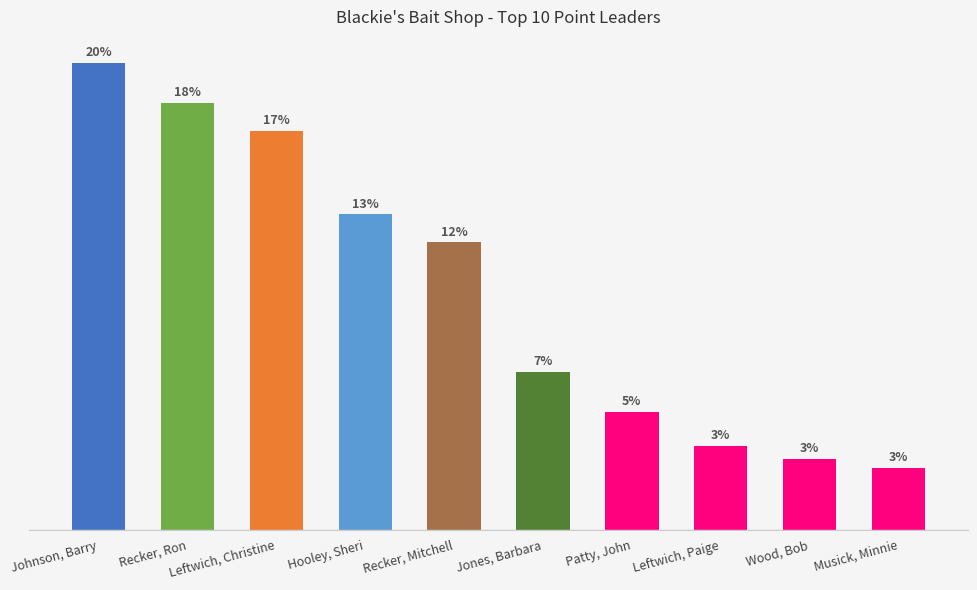

What is the average value?

1930